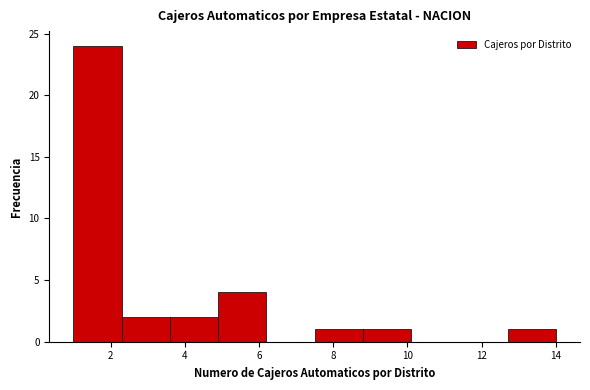

What is the height of the bar covering 12.7 to 14.0 on the x-axis? Neither the bar edges nor the heights are printed on the chart, so give them approximately, as read against the axes.

1